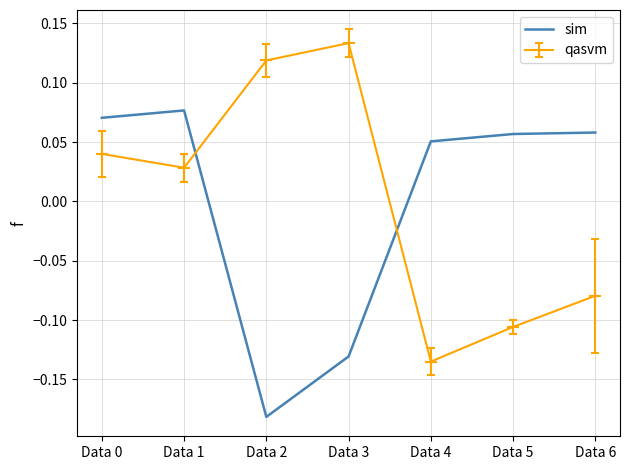

What is the difference between the maximum and minimum values in the sim series?

0.3